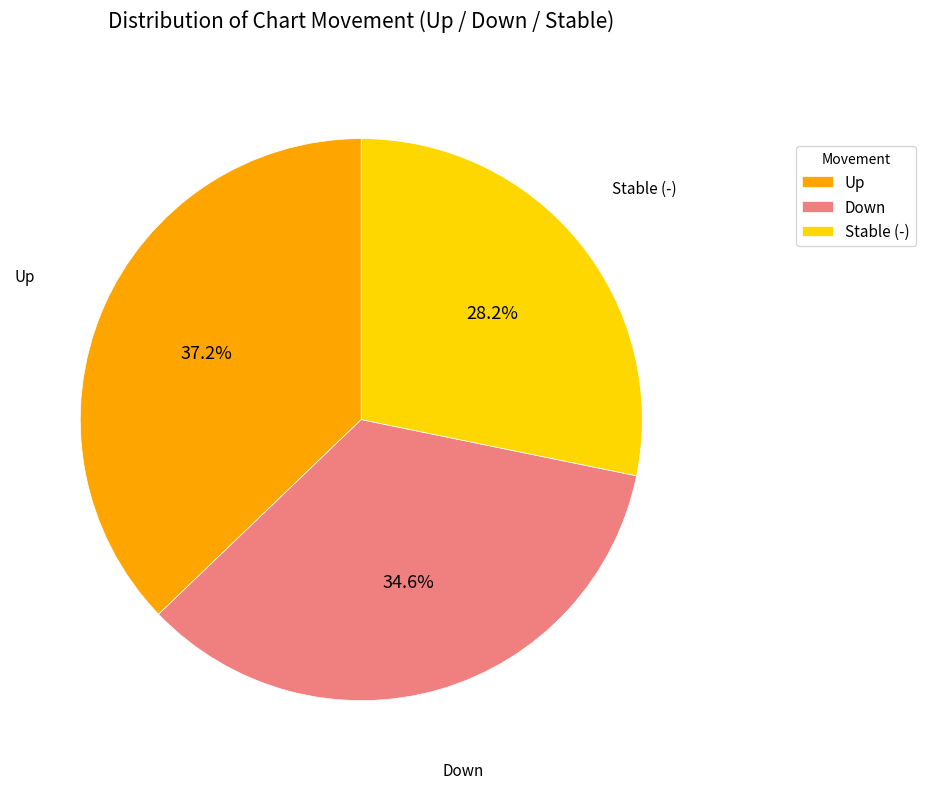

How many slices are in this pie chart?

3